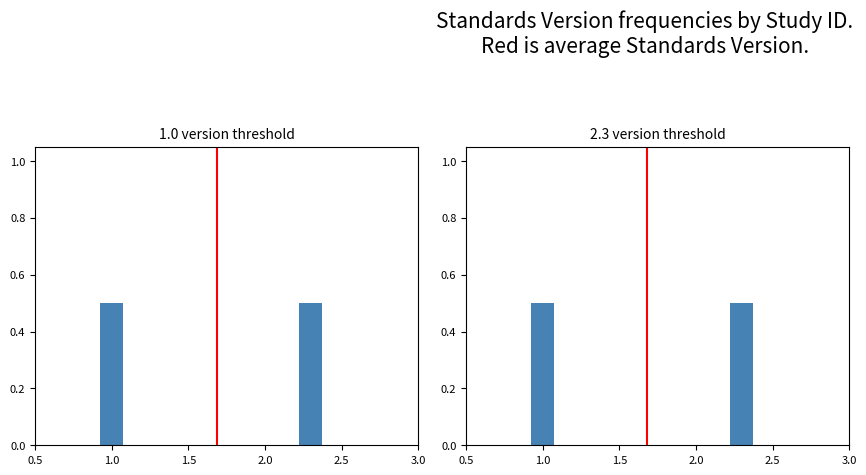

How many categories are shown in the chart?

2